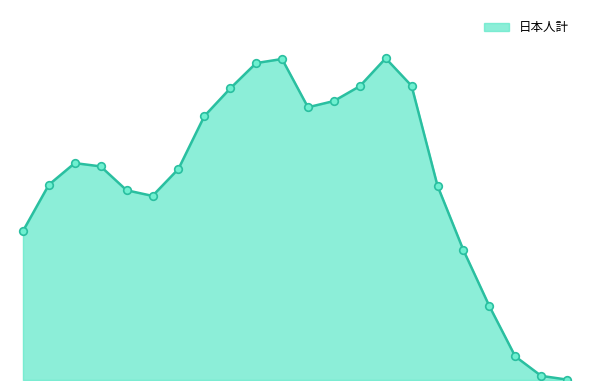

Is this an area chart (filled region under the line)?

Yes